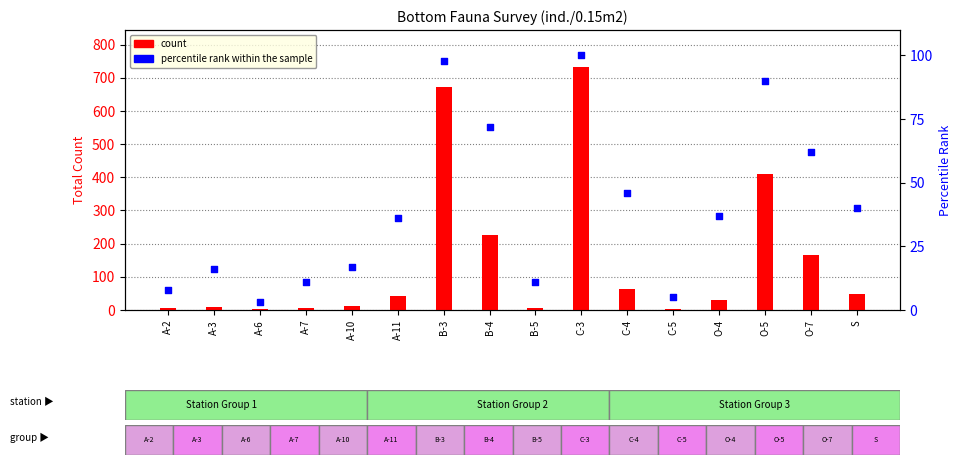

Which series has the largest Y range (max minus min)?

count